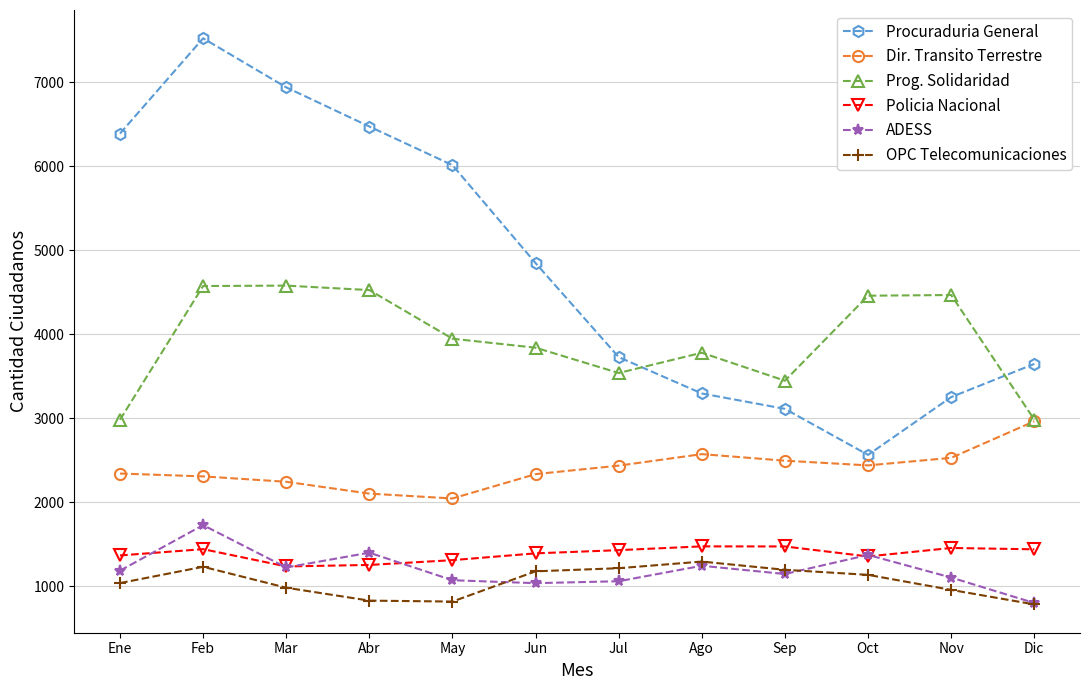

What is the value of the ADESS point at the 2nd from the left?

1730